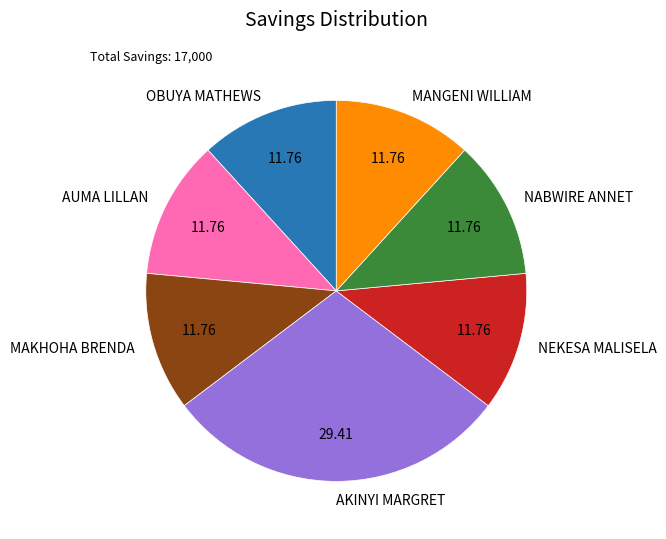

The MAKHOHA BRENDA slice represents 12% of the pie. True or false?

True